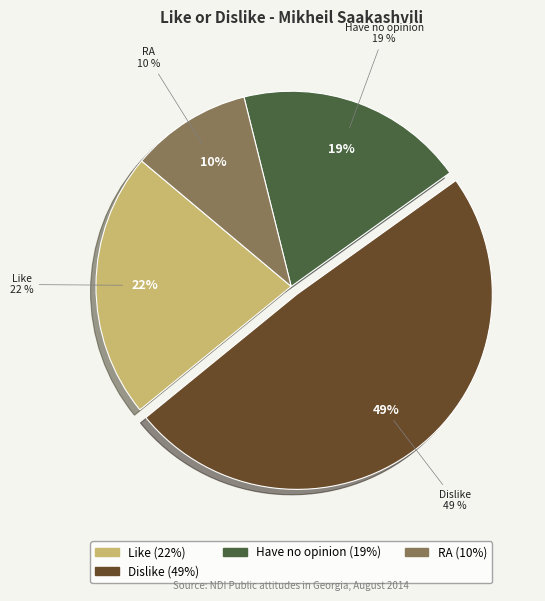

Count the number of slices in the pie.

5